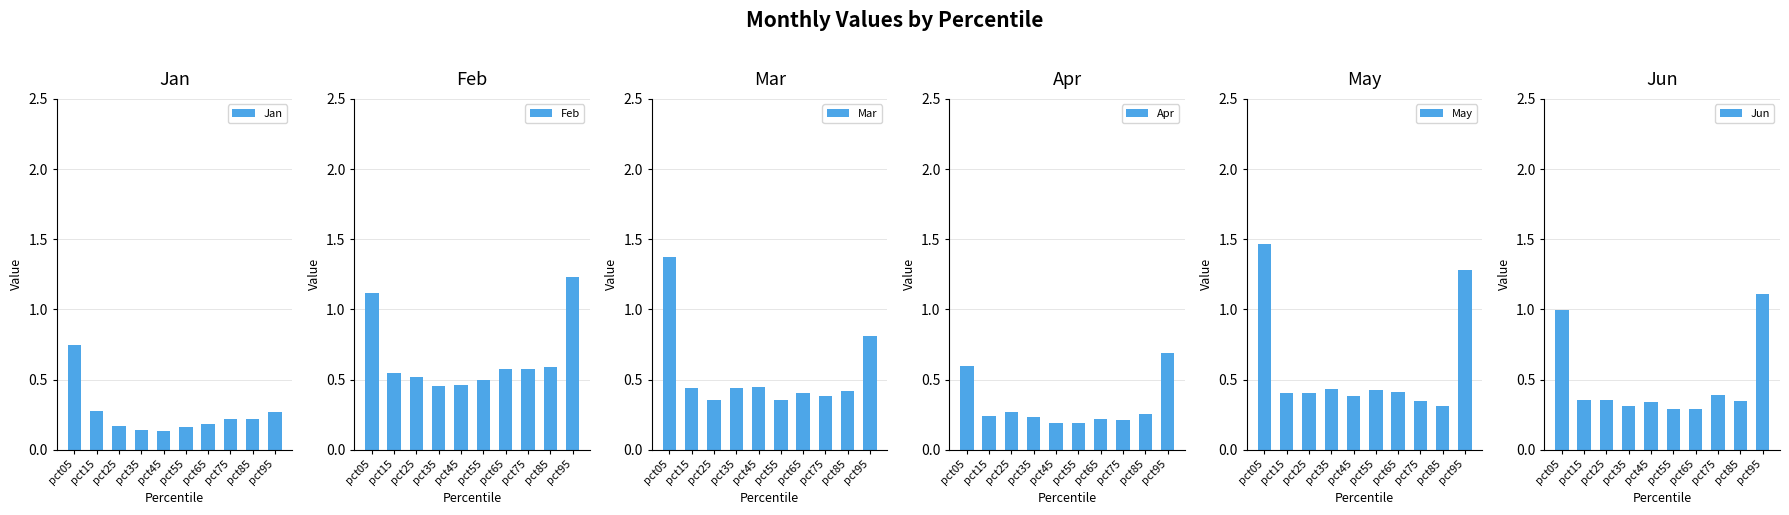

Rank the series by their maximum value, from lowest to highest.

Apr, Jan, Jun, Feb, Mar, May